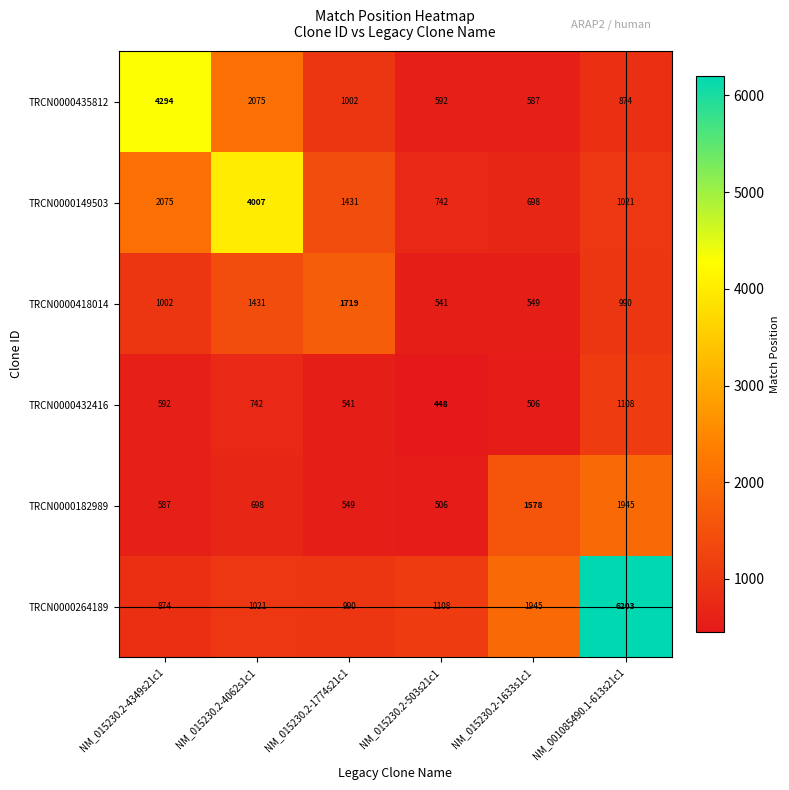

What is the approximate value of TRCN0000418014 at NM_015230.2-1633s1c1?

549